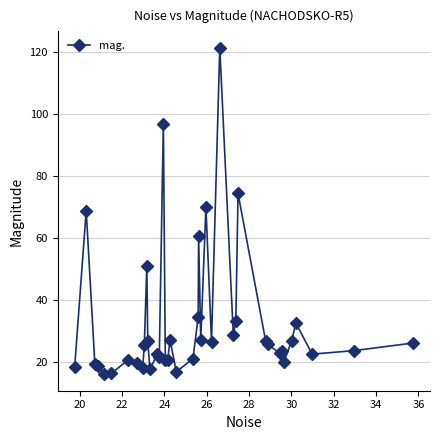

What is the value of the 17th point from the left?

20.9